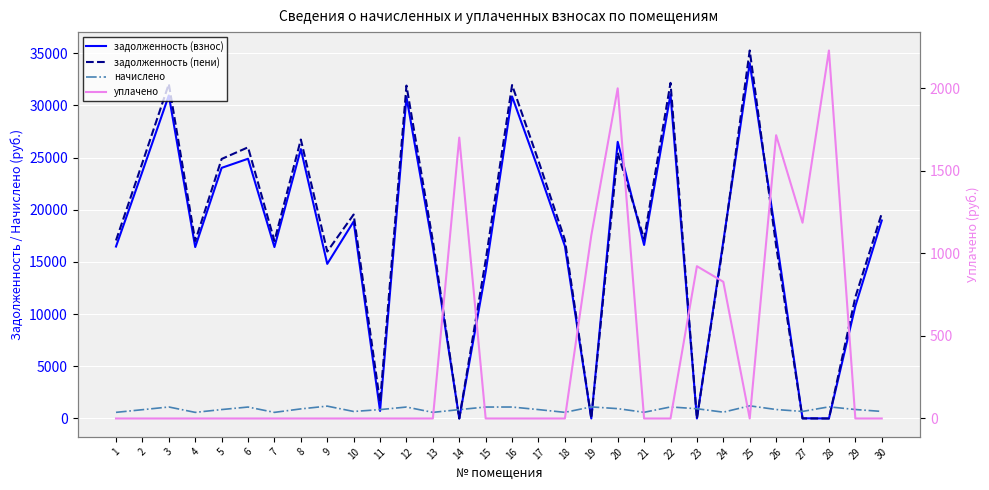

The value of задолженность (взнос) at 29 is 17389.6. True or false?

False